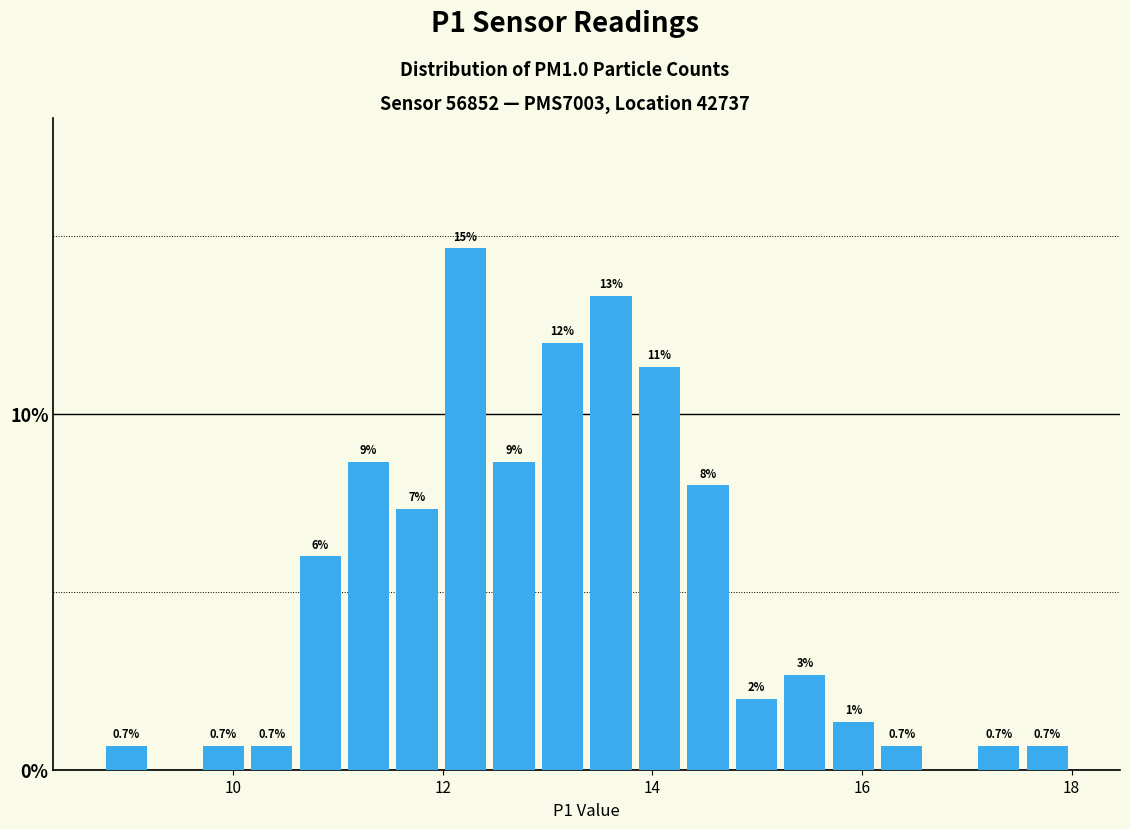

Around what value on the x-axis is the tallest bar? Give the approximate position of its centre, as read against the axis.

12.2